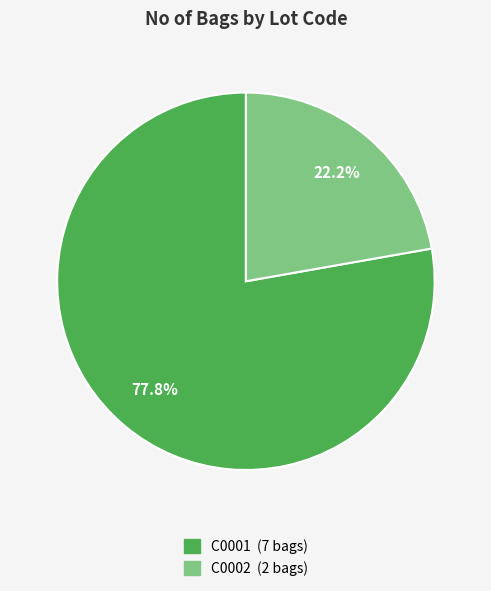

Which slice is the largest?

C0001